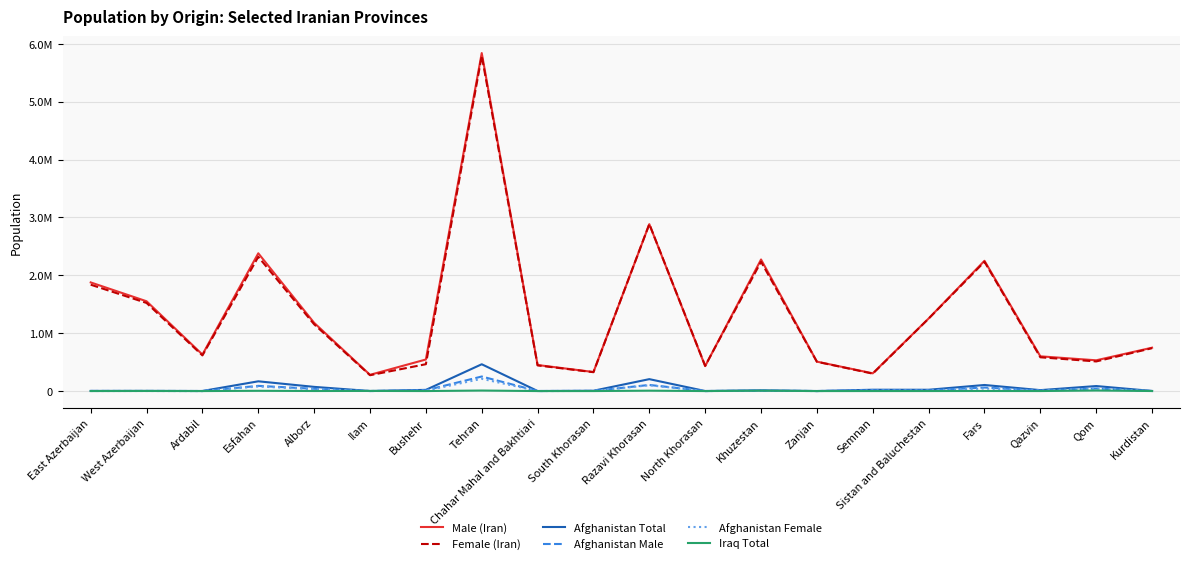

True or false: Iraq Total and Afghanistan Total intersect in this chart.

True